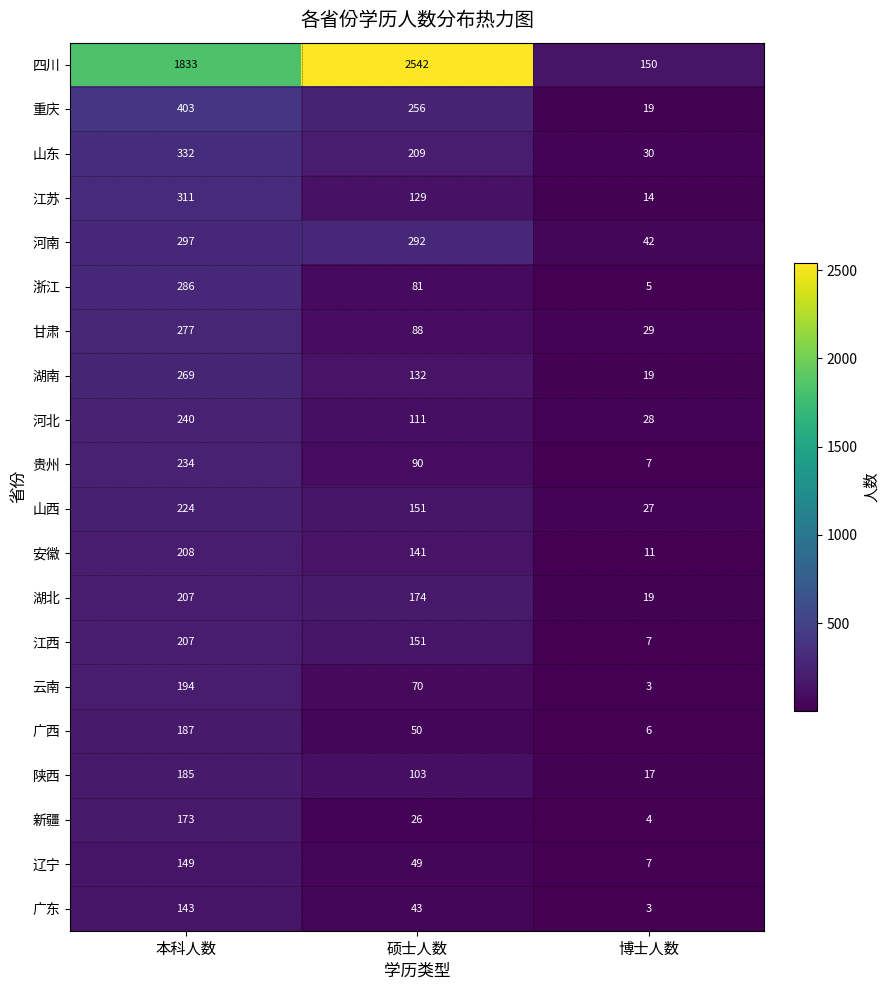

At how many categories does at least one series exceed 2233?

1